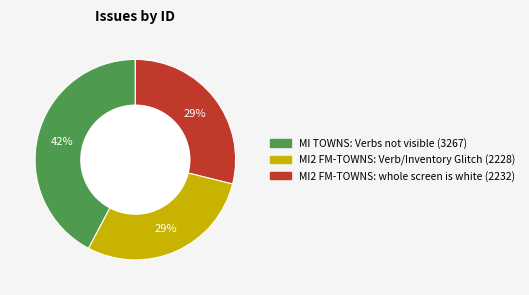

True or false: MI2 FM-TOWNS: Verb/Inventory Glitch accounts for 16% of the total.

False